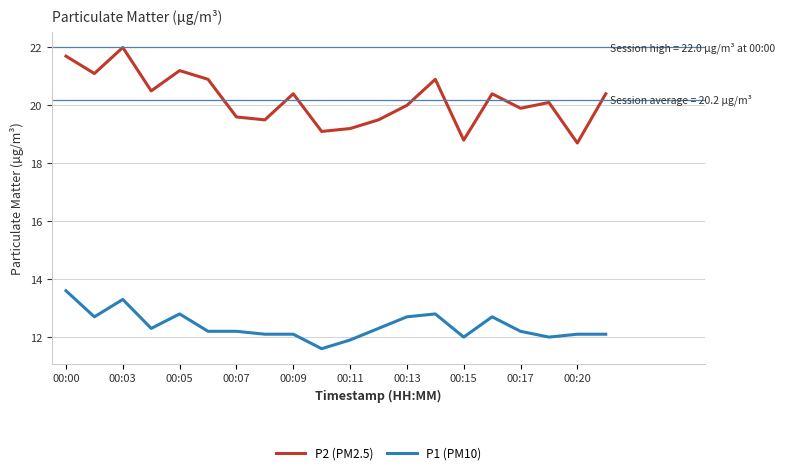

What is the smallest value displayed?

11.6